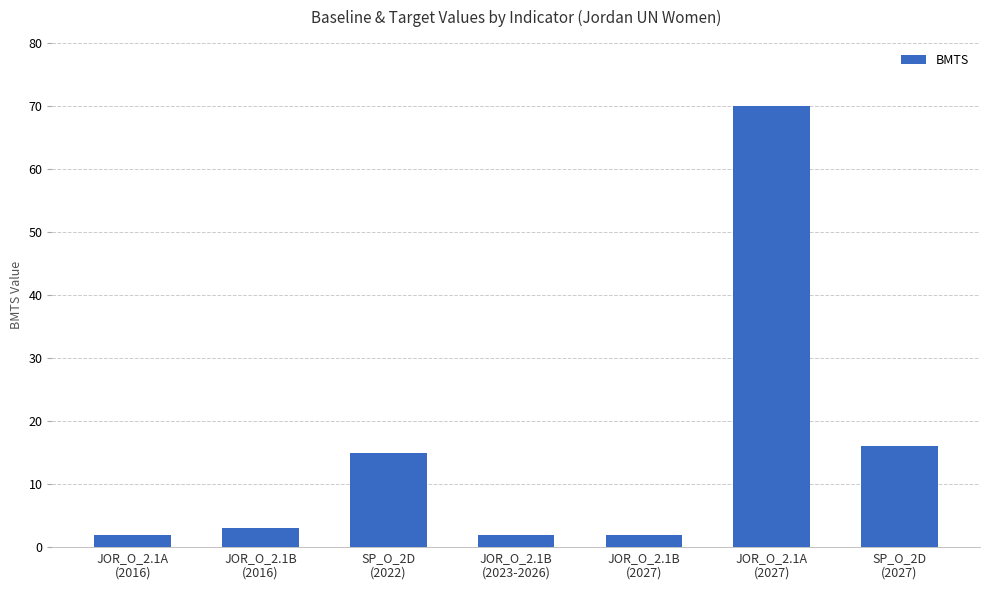

Reading right to left, what are all the values shown in this chart?

16	70	2	2	15	3	2